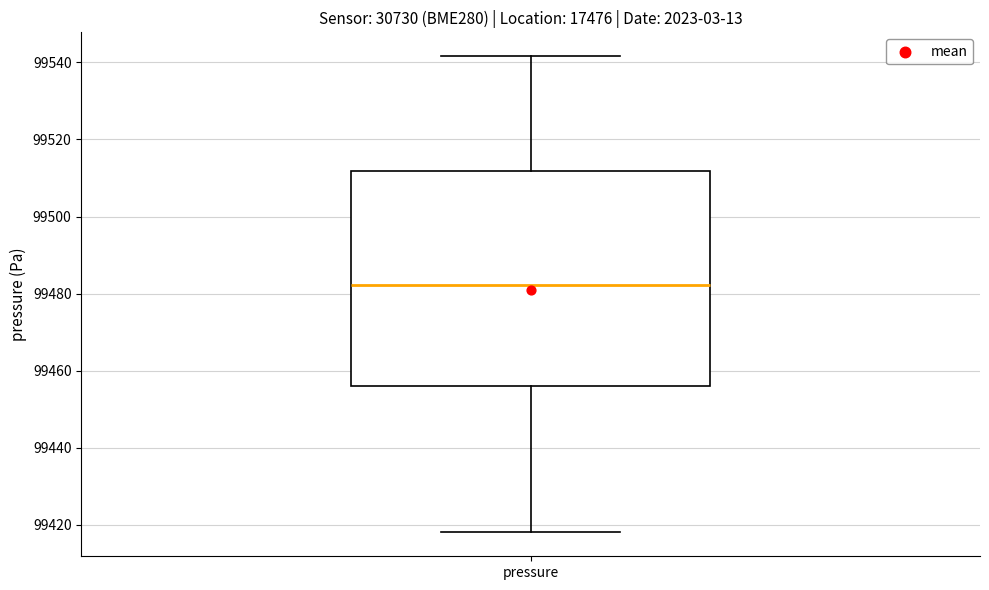

Where is the upper edge of the box for pressure on the y-axis? The values are not printed on the chart, so give them approximately, as read against the axis.

99512